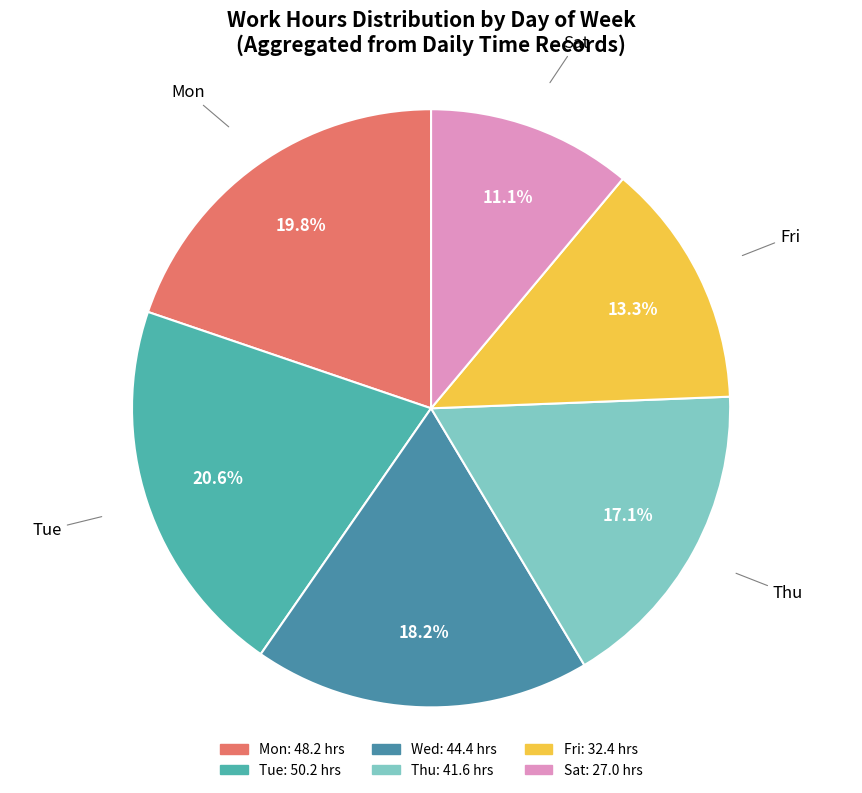

Rank the categories by value from lowest to highest.

Sat, Fri, Thu, Wed, Mon, Tue